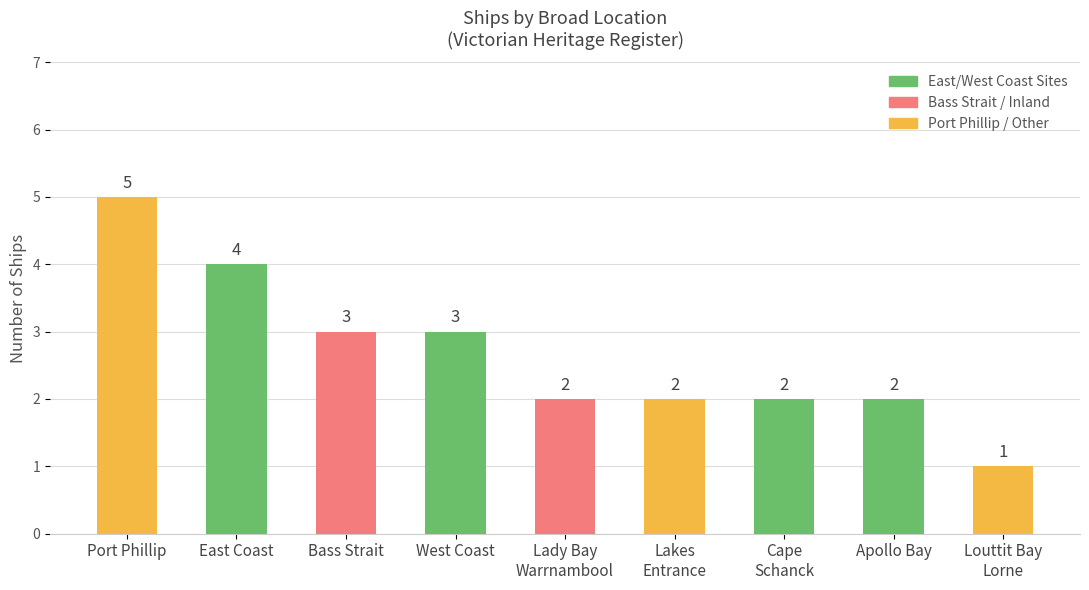

What is the smallest value displayed?

1